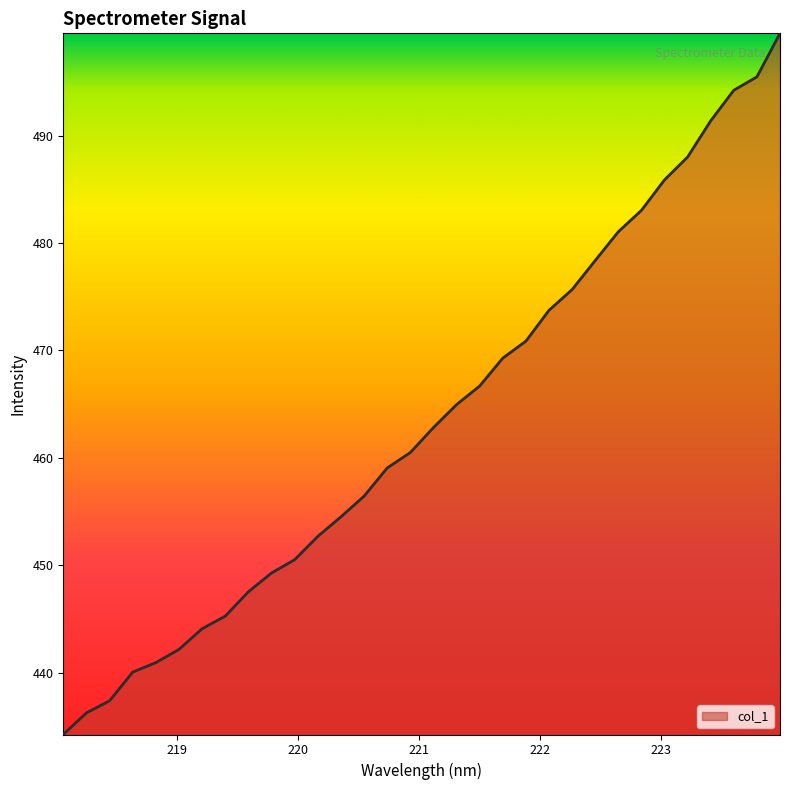

What is the difference between the maximum and minimum values?

65.3